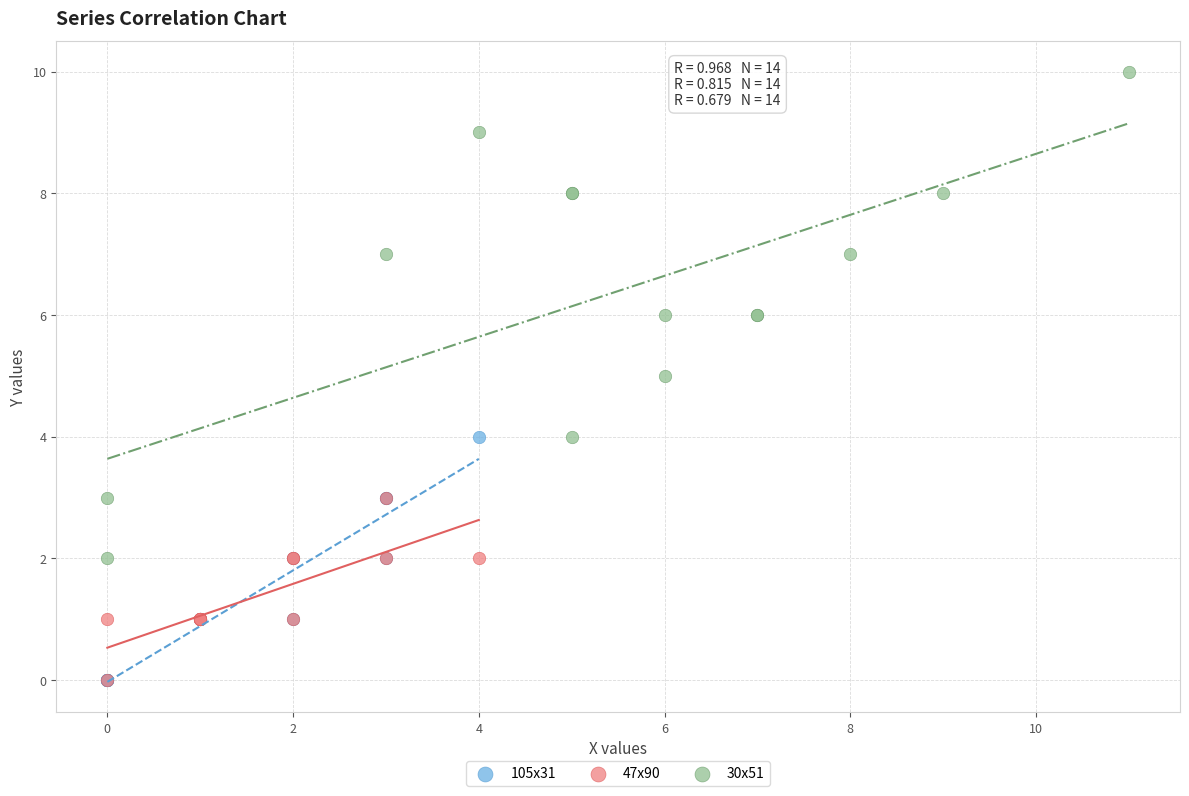

What are all the series names shown in the legend?

105x31, 47x90, 30x51